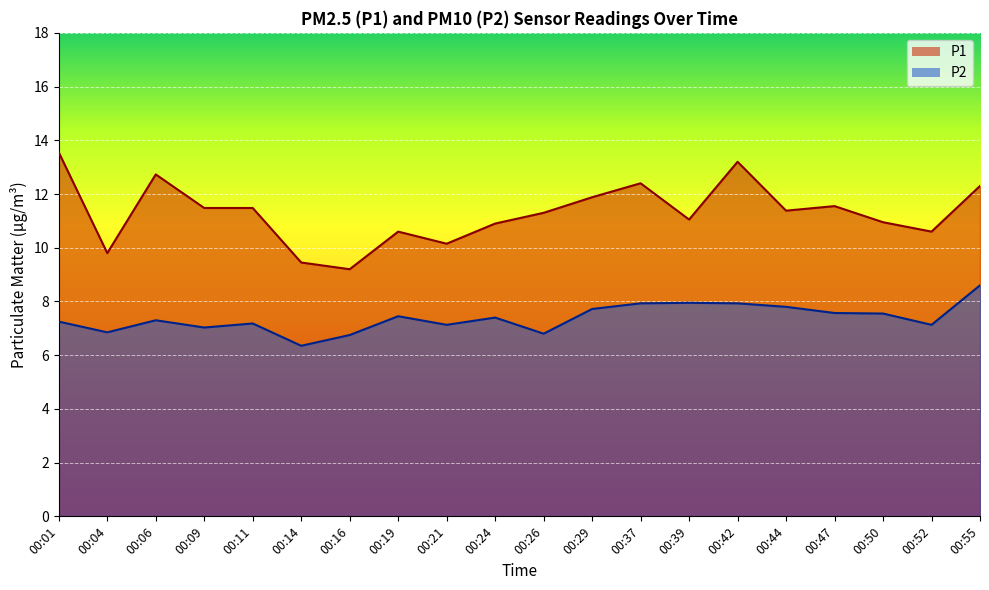

How many lines are shown in the chart?

2